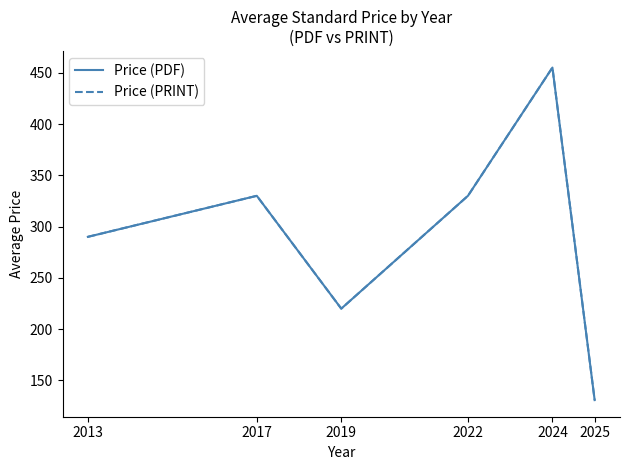

Is this an area chart (filled region under the line)?

No